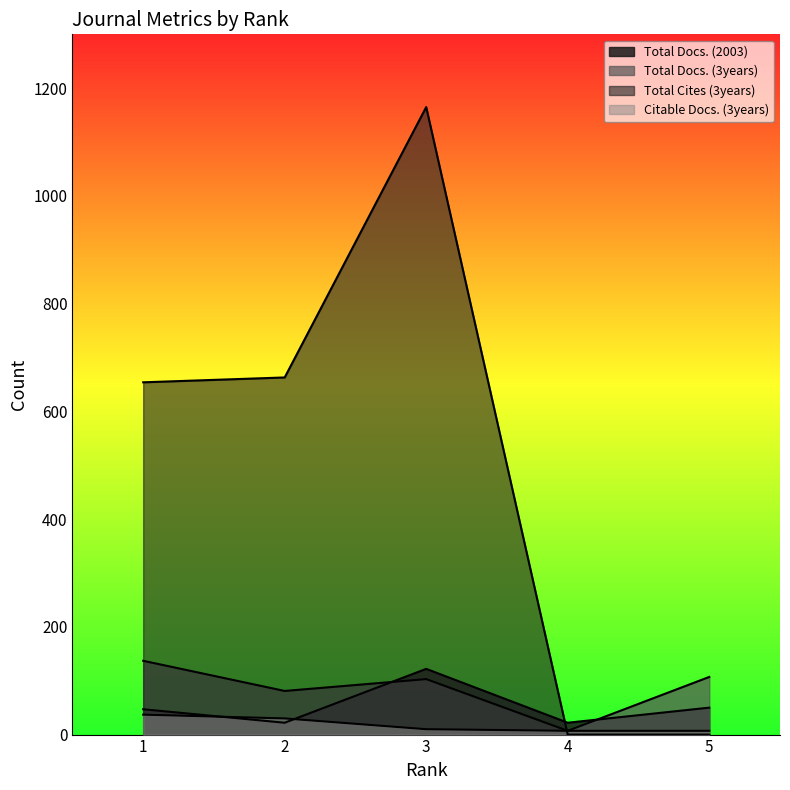

What are all the series names shown in the legend?

Total Docs. (2003), Total Docs. (3years), Total Cites (3years), Citable Docs. (3years)